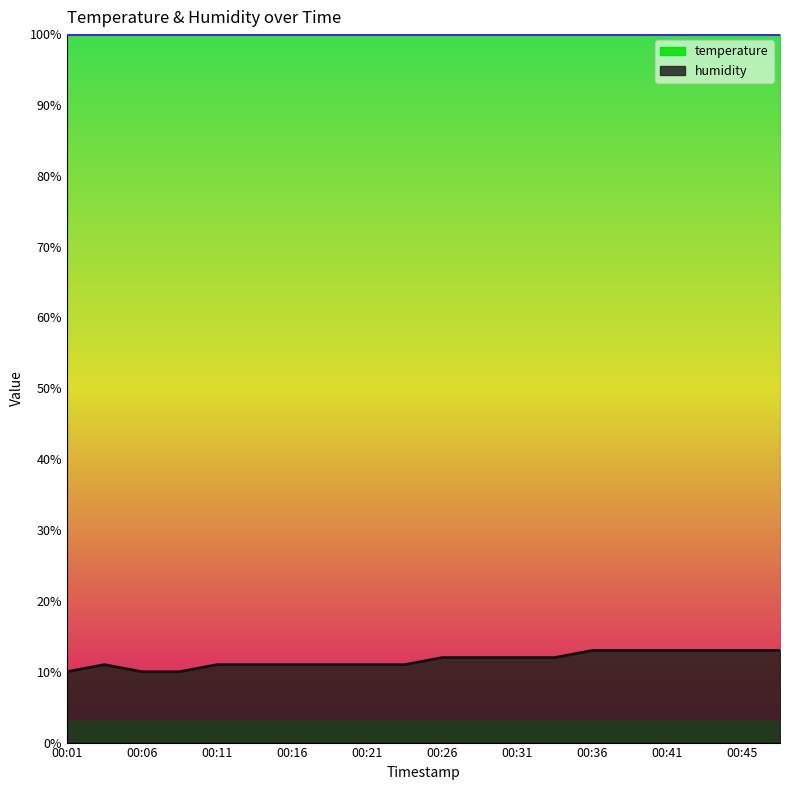

What is the sum of all values?

233.0